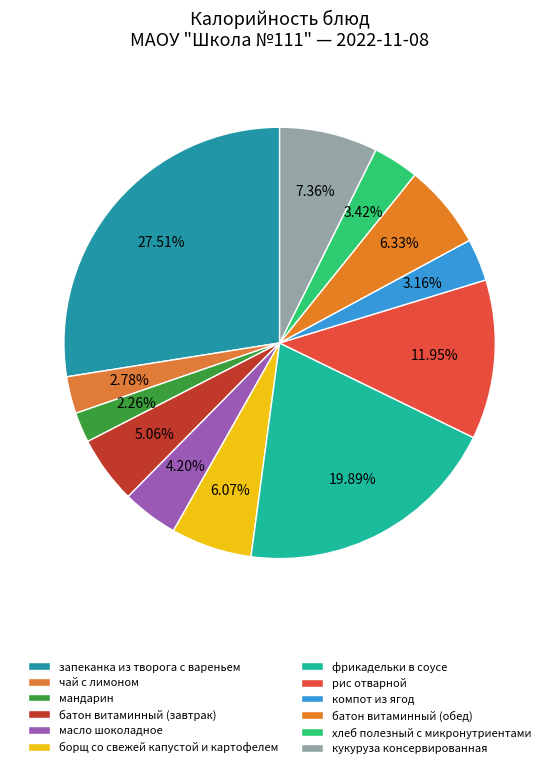

The чай с лимоном slice represents 3% of the pie. True or false?

True